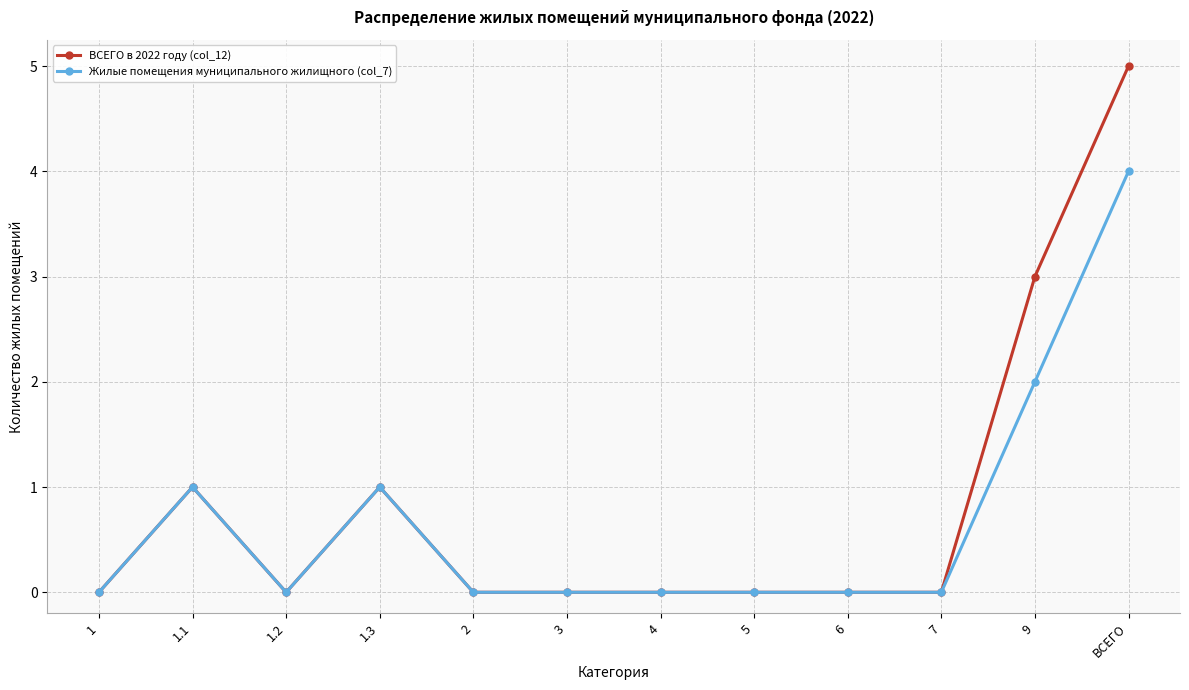

How many series are shown in this chart?

2